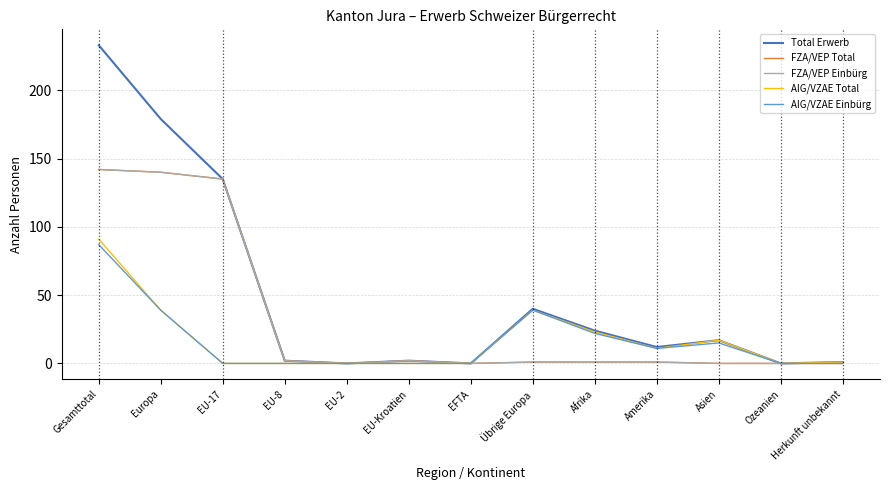

Is this an area chart (filled region under the line)?

No